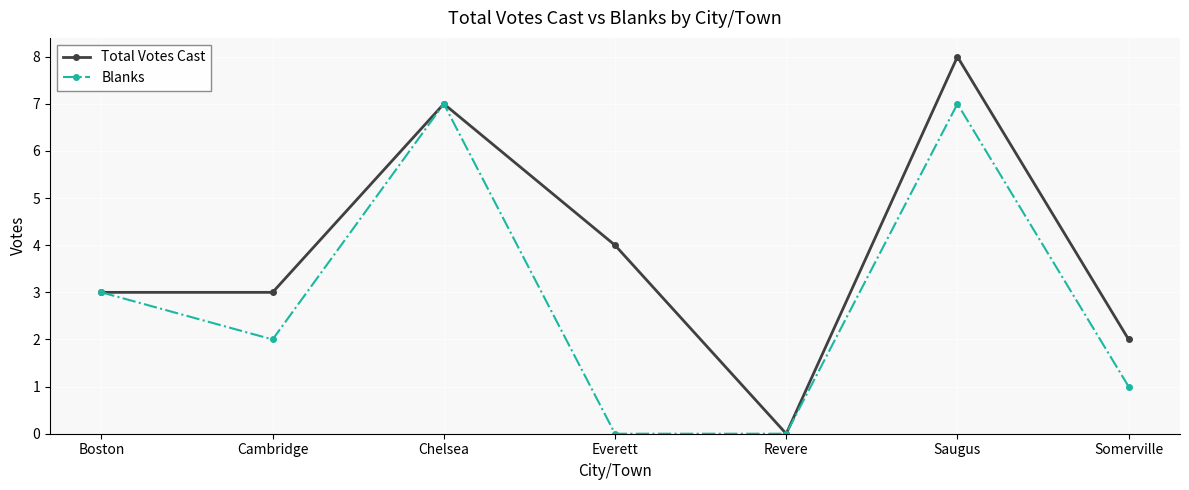

What is the difference between the maximum and minimum values in the Blanks series?

7